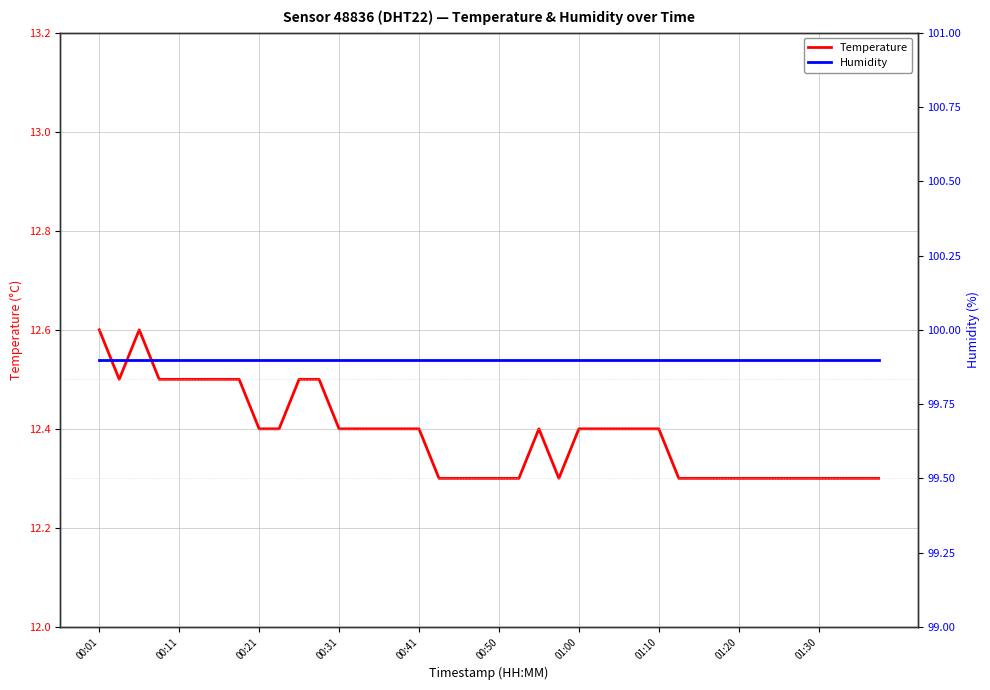

True or false: Humidity and Temperature cross at least once.

False